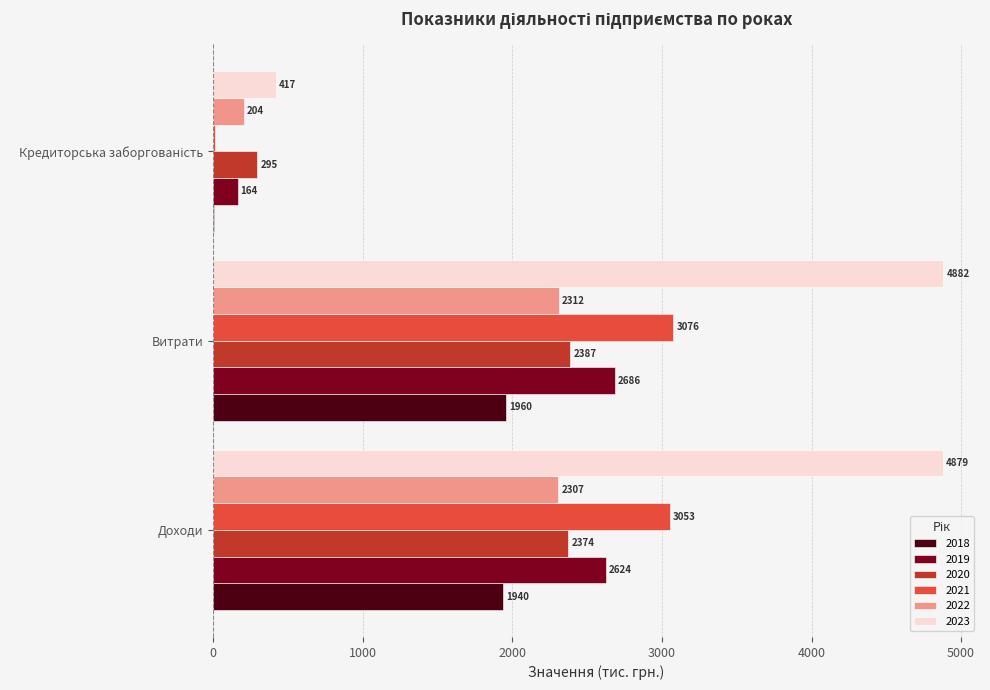

At which category does the chart reach its peak across all series?

Витрати